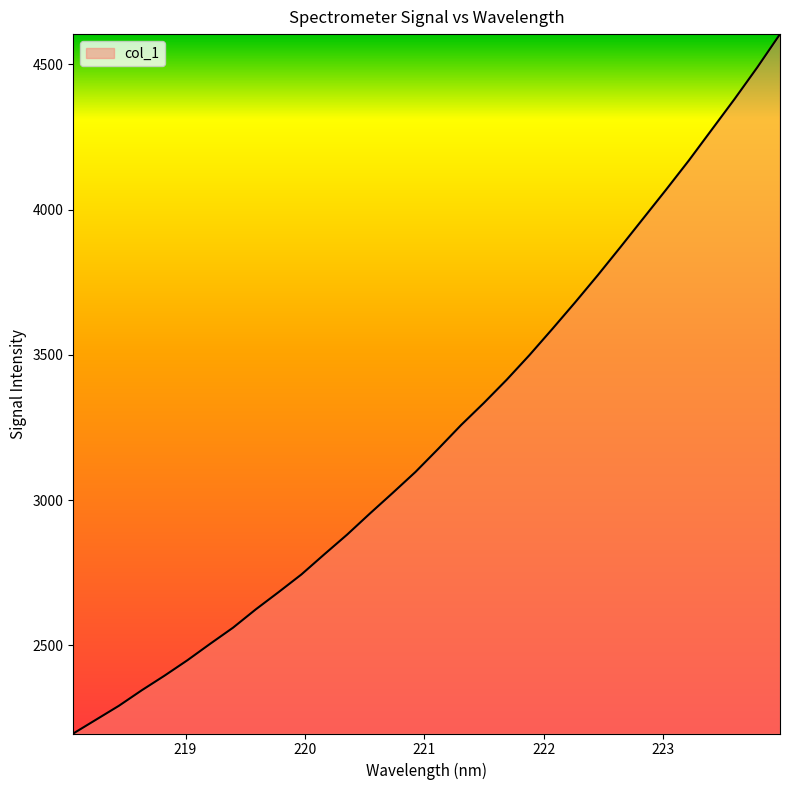

True or false: there are more than 1 points higher than both neighbors.

False